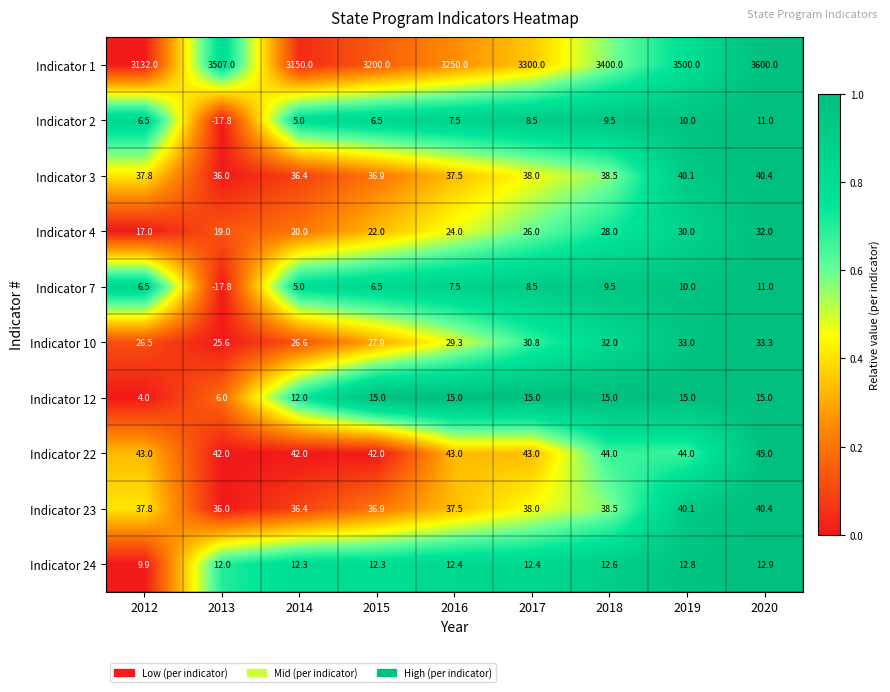

True or false: Indicator 22 has a value of 14.5 at 2013.

False